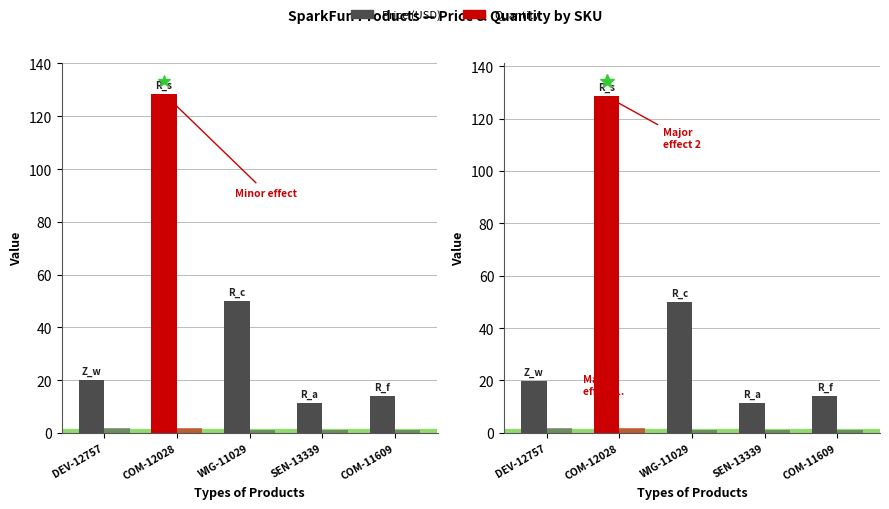

What is the sum of all Quantity values?

7.0